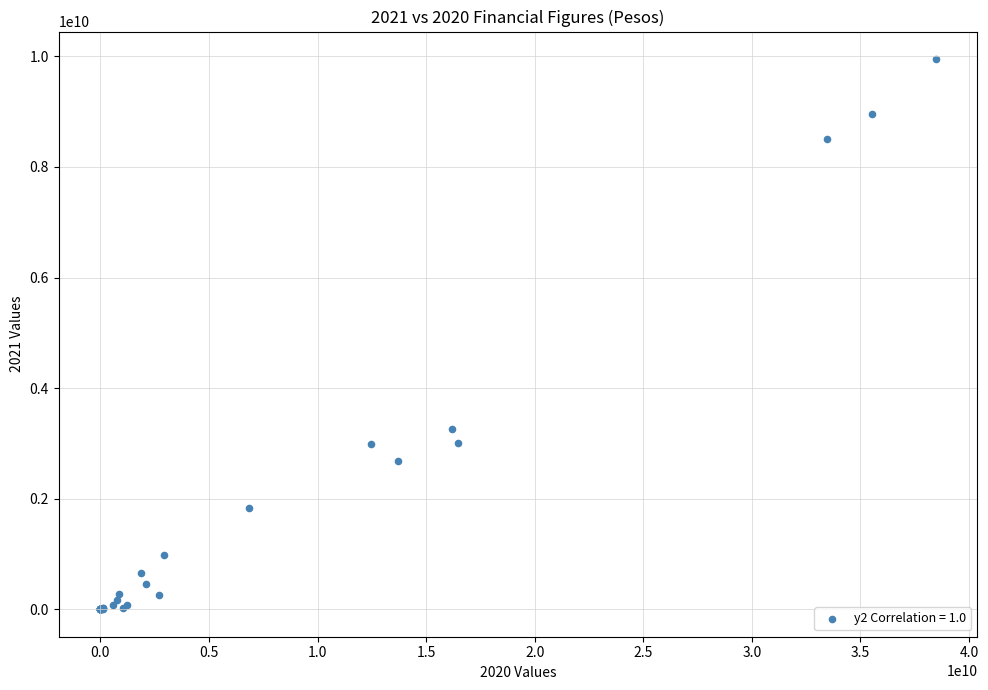

What Y value in the scatter plot is closest to 4975851040?

3268217542.2